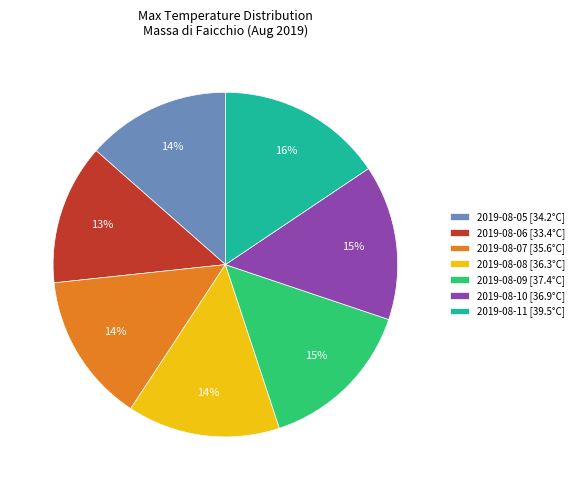

How many slices are in this pie chart?

7